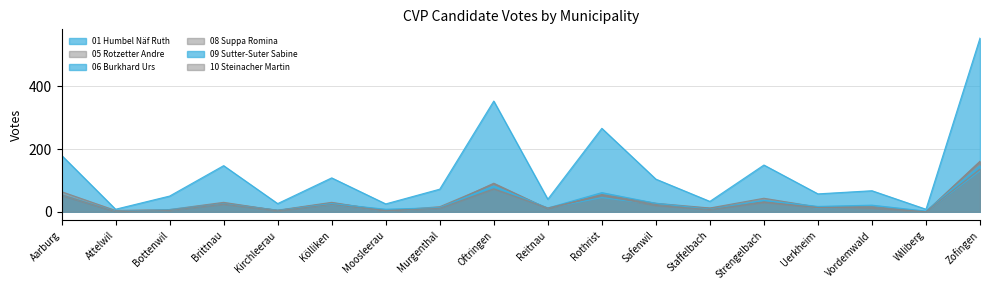

Does the chart have visible grid lines?

Yes